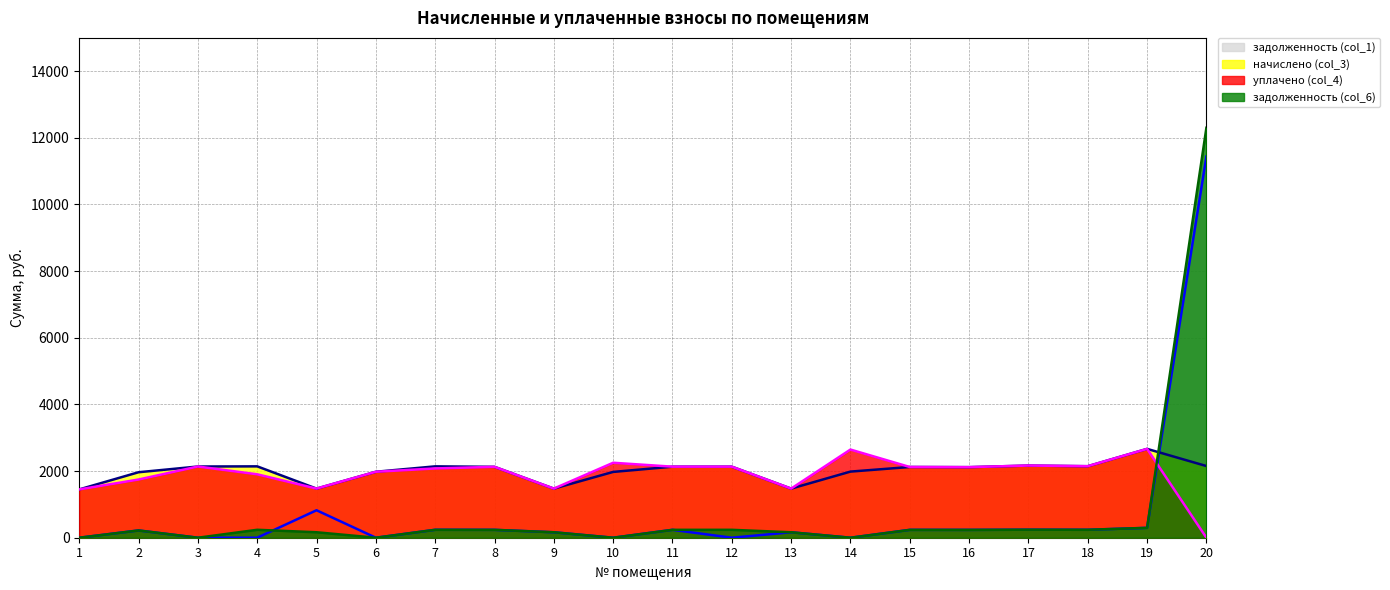

The value of уплачено (col_4) at 18 is 2146.5. True or false?

True